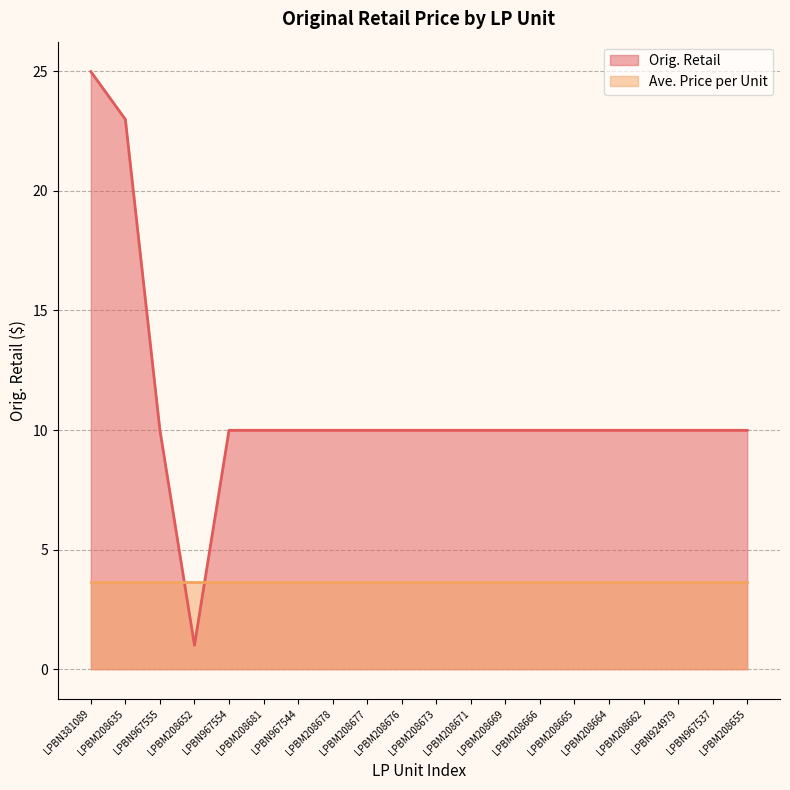

Does the chart have visible grid lines?

Yes